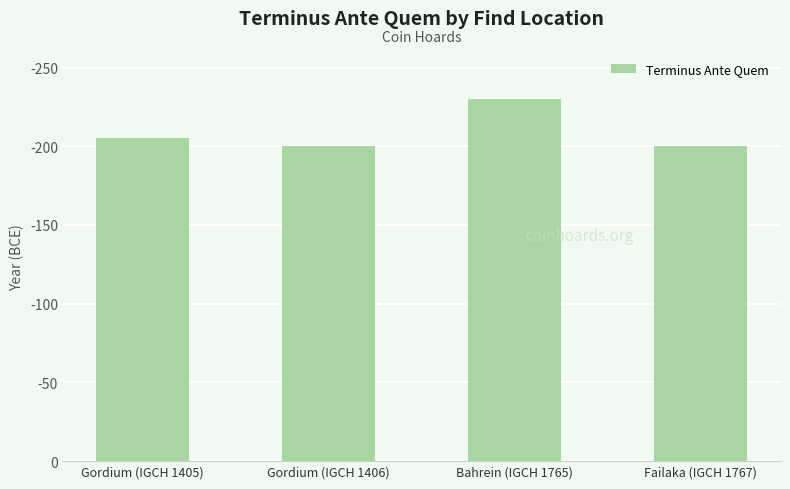

Rank the categories by value from highest to lowest.

Bahrein (IGCH 1765), Gordium (IGCH 1405), Gordium (IGCH 1406), Failaka (IGCH 1767)